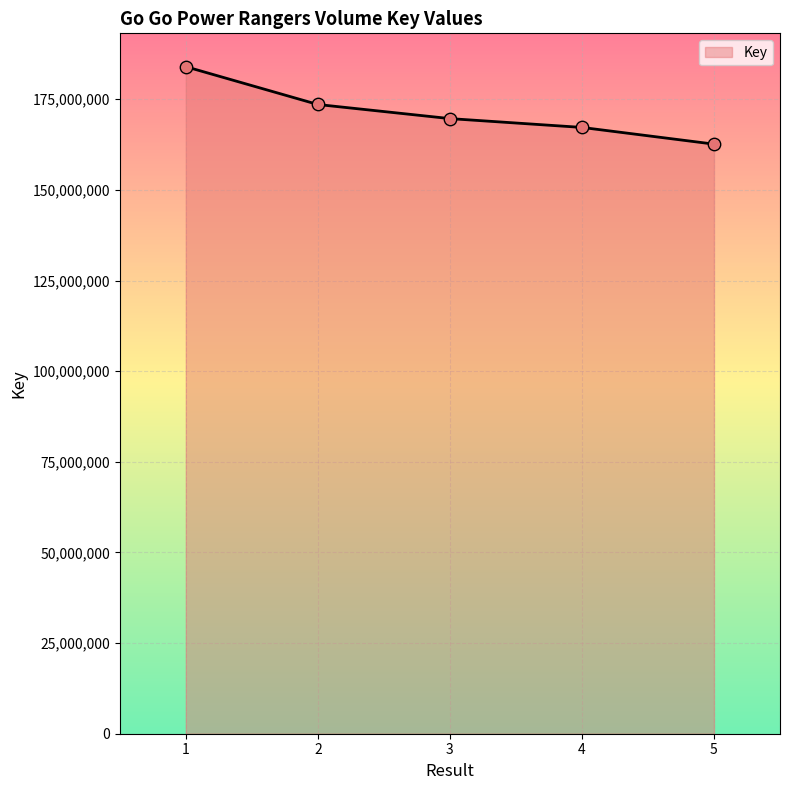

What is the change in value from 2 to 3?

-3888301